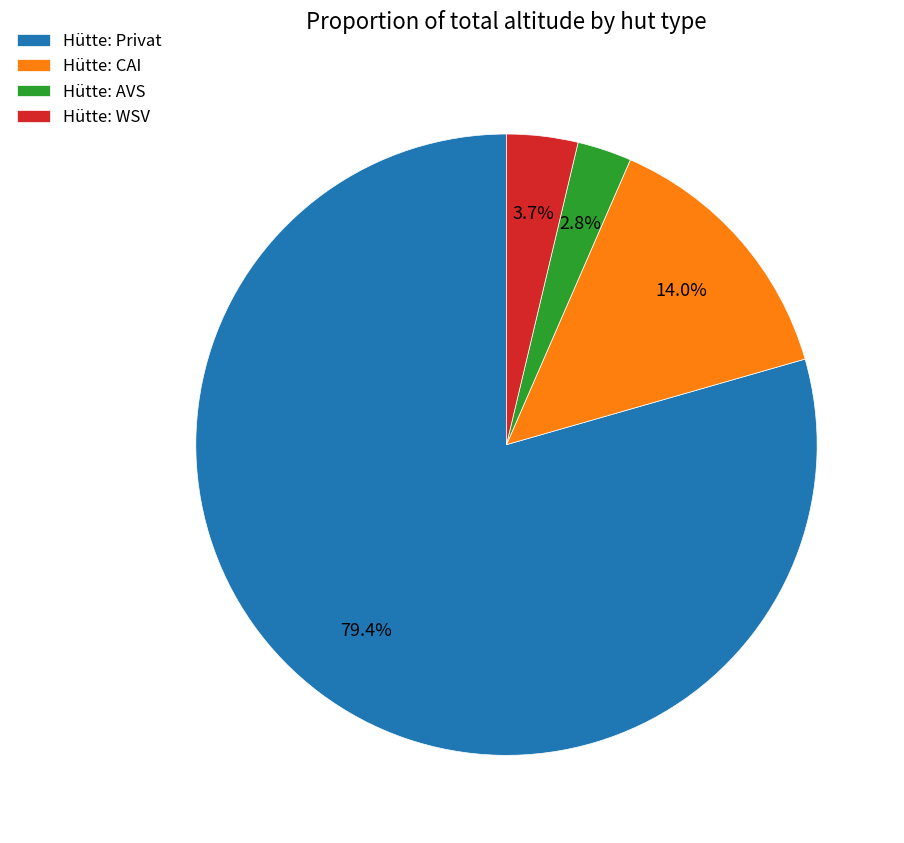

Which slice is the smallest?

Hütte: AVS